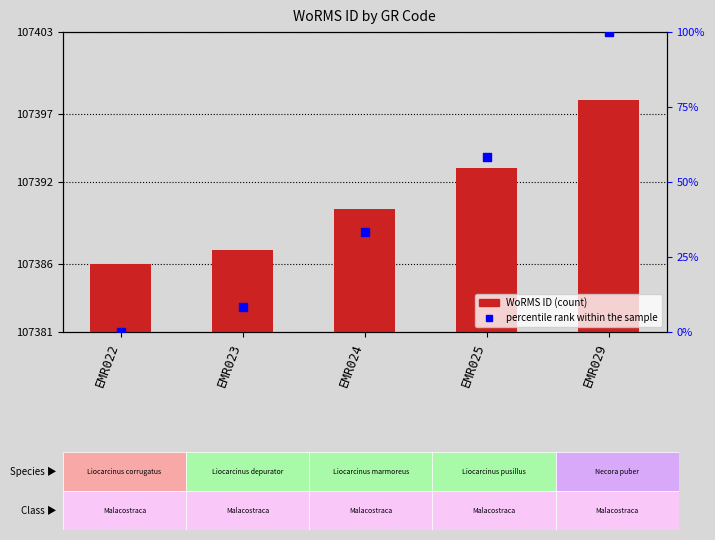

At how many categories does at least one series exceed 36623?

5